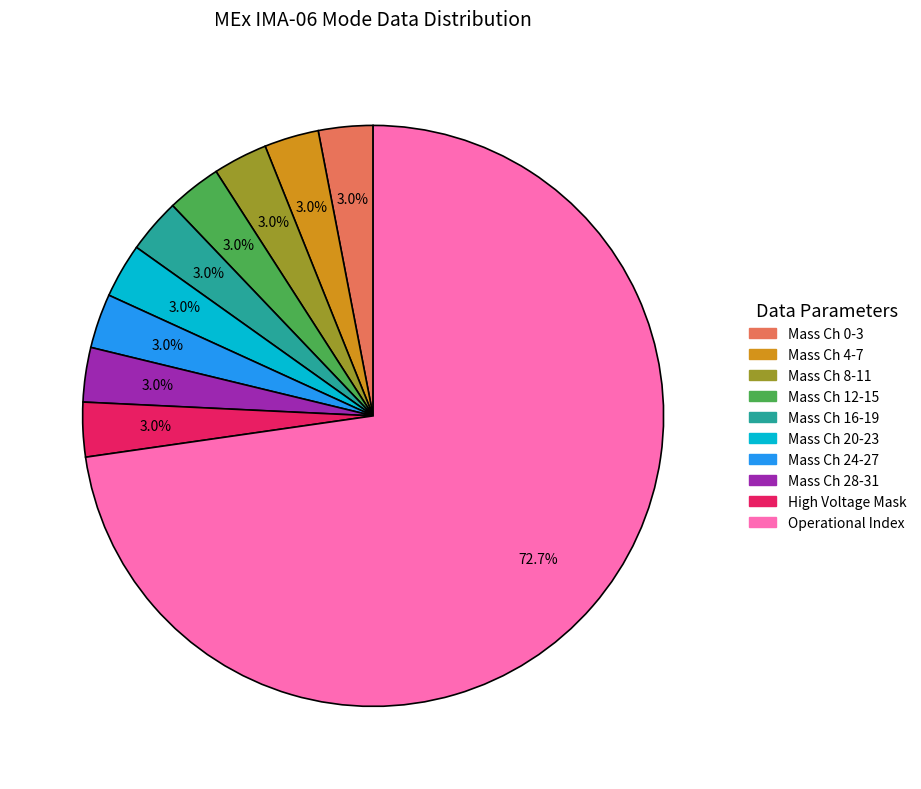

Is there any slice that represents more than half of the pie?

Yes